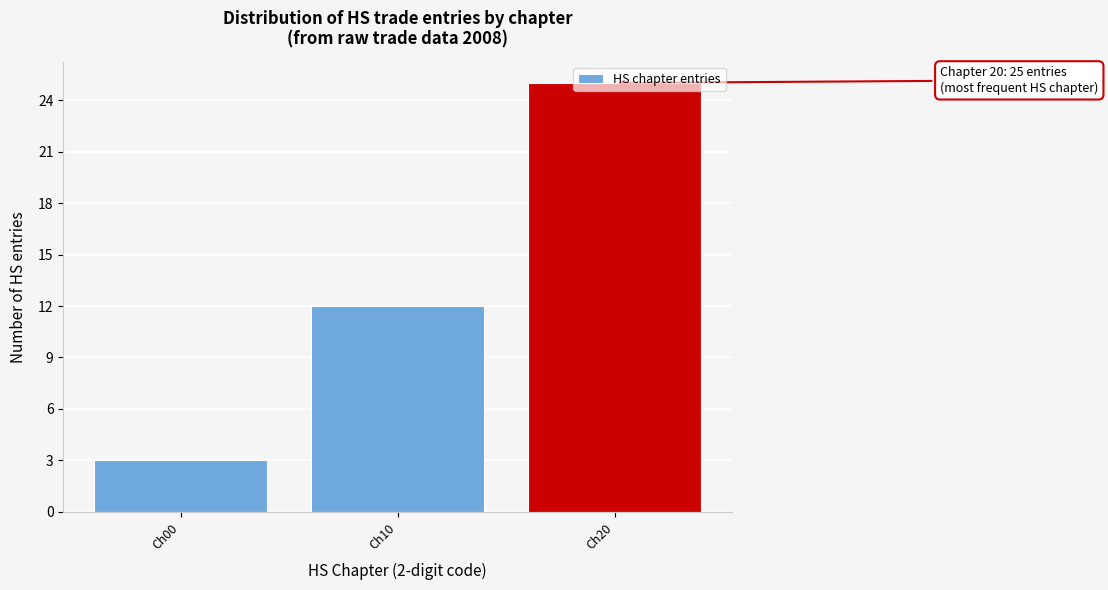

What is the change in value from Ch10 to Ch20?

+13